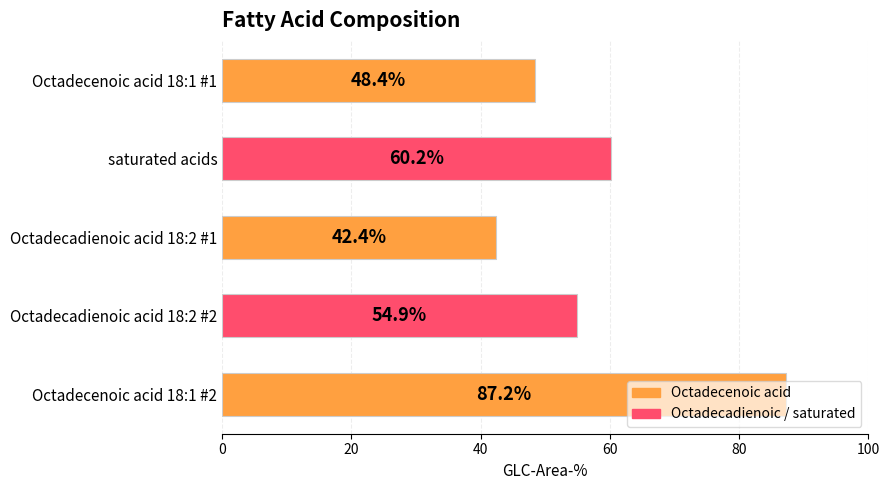

How many values are below 54?

2